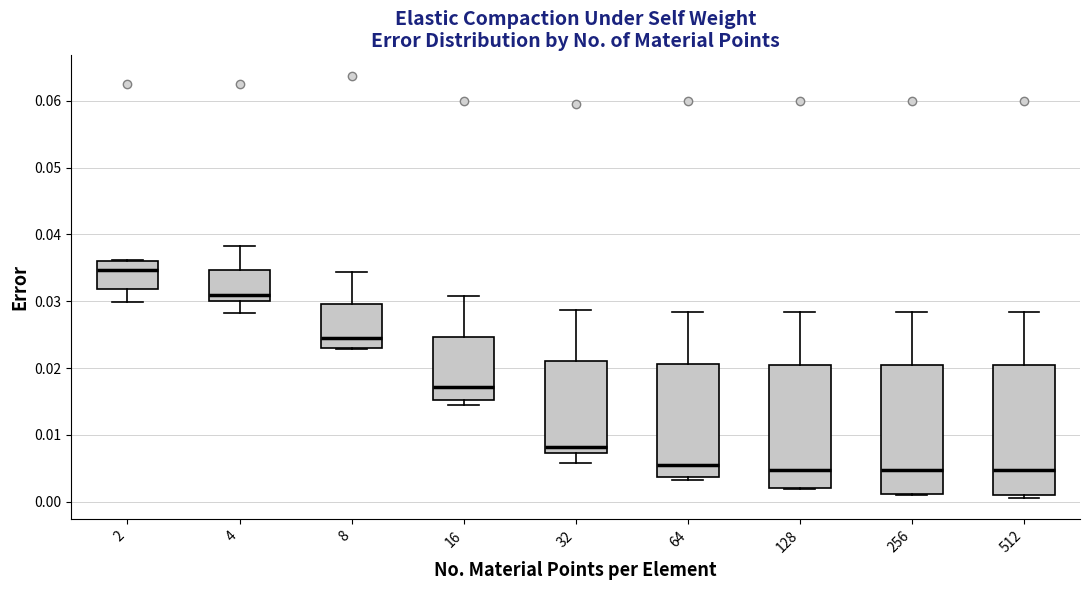

Reading left to right, transcribe this box plot: for each box, give where its median line is, the range the box spans, and where its two whiskers end, as read against the y-axis. The values are not printed on the chart, so give them approximately, as read against the axis.

2: median 0.035, box 0.032 to 0.036, whiskers 0.030 to 0.036
4: median 0.031, box 0.030 to 0.035, whiskers 0.028 to 0.038
8: median 0.025, box 0.023 to 0.030, whiskers 0.023 to 0.034
16: median 0.017, box 0.015 to 0.025, whiskers 0.015 (just below the box's lower edge) to 0.031
32: median 0.008, box 0.007 to 0.021, whiskers 0.006 to 0.029
64: median 0.005, box 0.004 to 0.021, whiskers 0.003 to 0.028
128: median 0.005, box 0.002 to 0.021, whiskers 0.002 to 0.028
256: median 0.005, box 0.001 to 0.020, whiskers 0.001 to 0.028
512: median 0.005, box 0.001 to 0.020, whiskers 0.001 (just below the box's lower edge) to 0.028